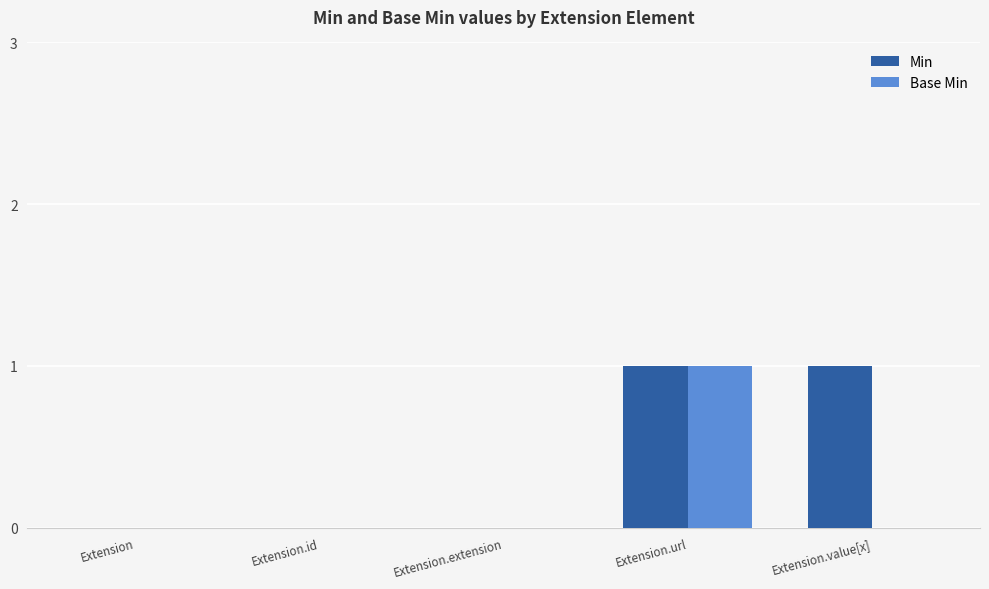

True or false: Min has a value of 1 at Extension.url.

True